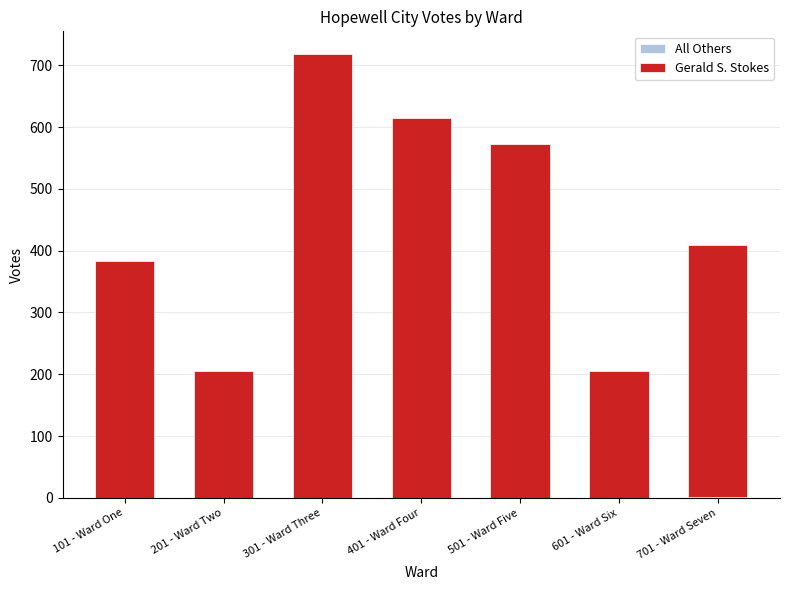

What is the total value across all series at 101 - Ward One?

383